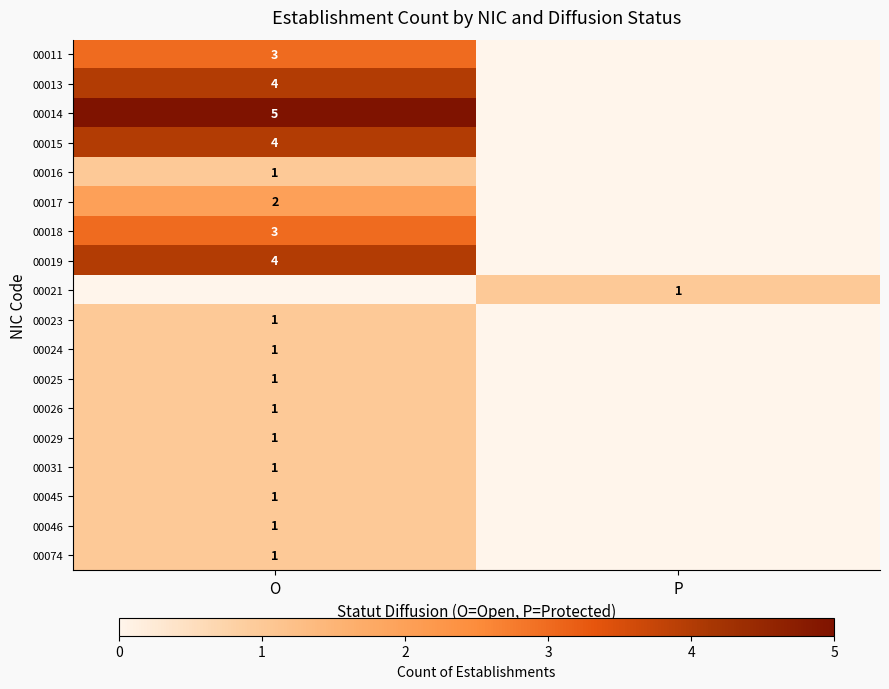

The 00025 series shows 0 at O. True or false?

False